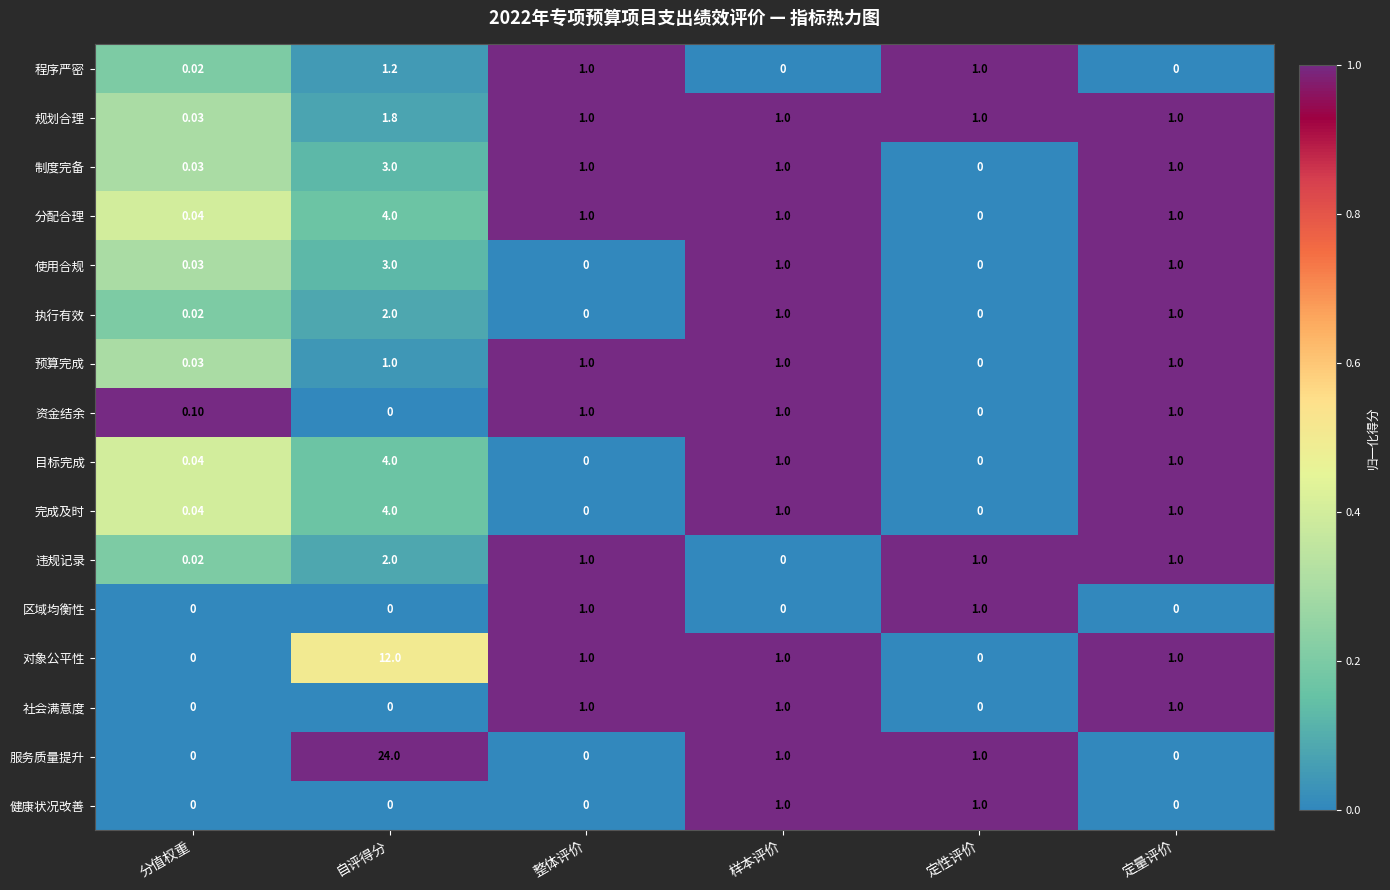

At which category is the sum across all series the highest?

自评得分